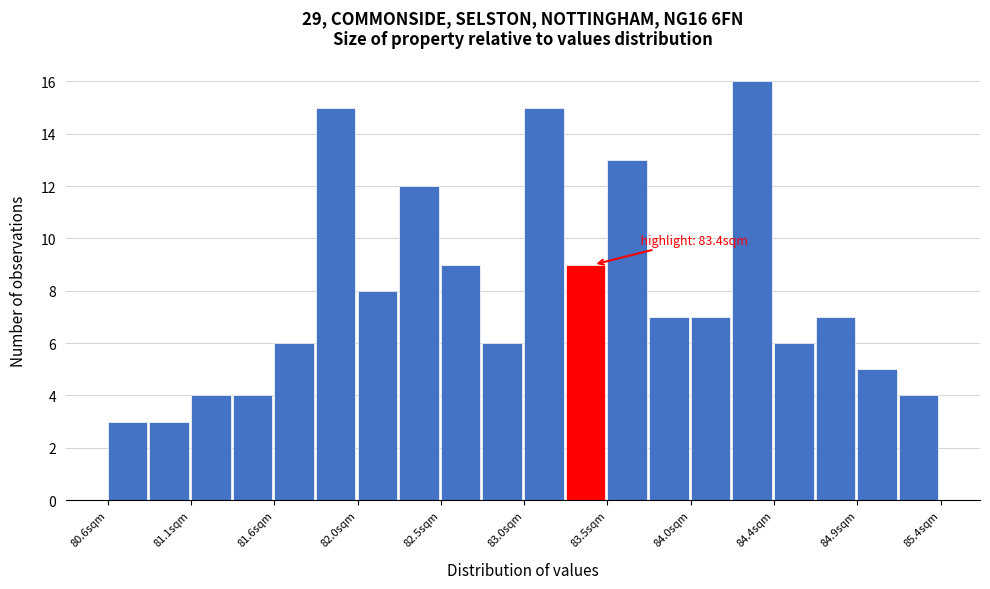

Over which range of the x-axis is the bar tallest?

84.20 to 84.44